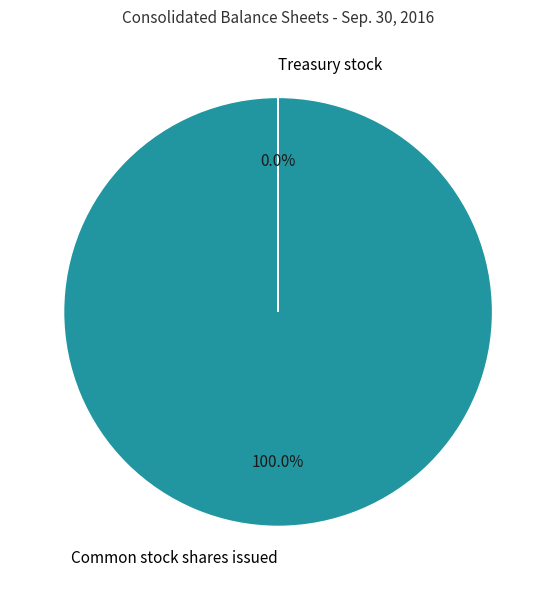

Which slice is the largest?

Common stock shares issued